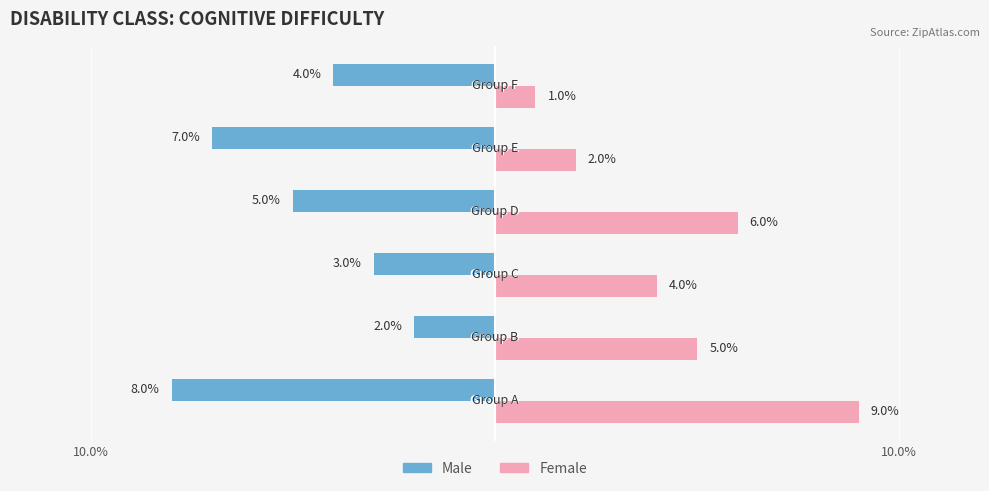

What are all the series names shown in the legend?

Male, Female